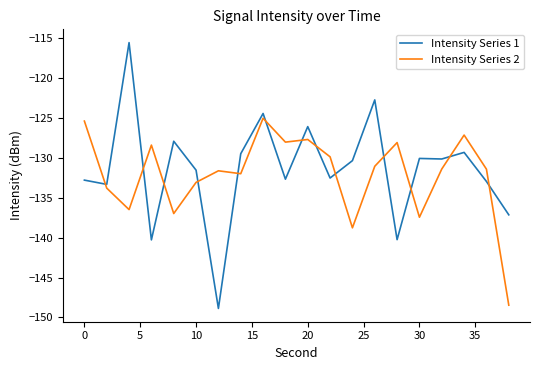

What is the difference between the maximum and second lowest values in the Intensity Series 2 series?

13.7